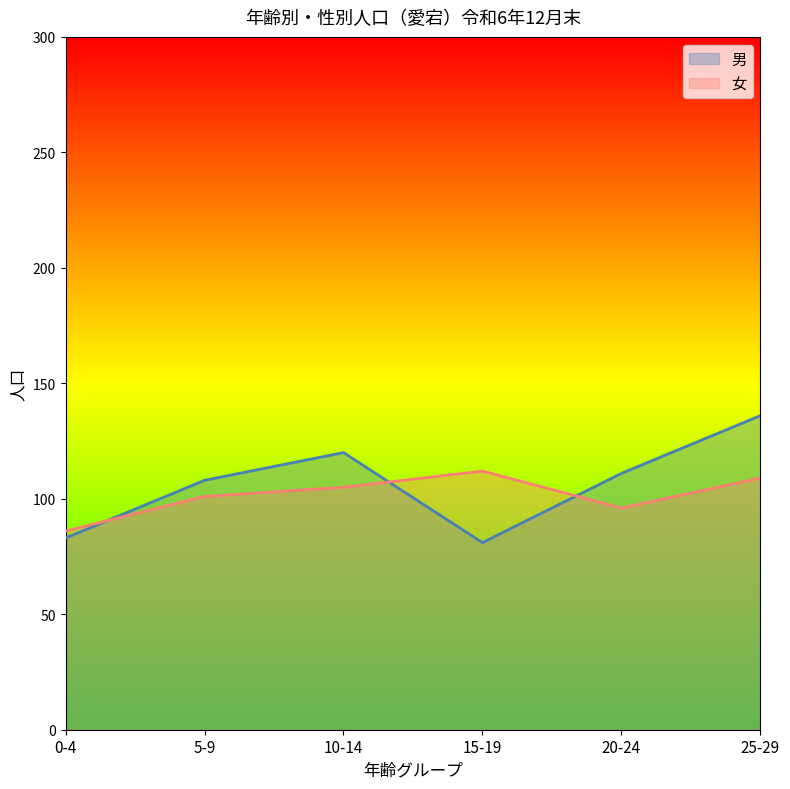

Which category has the lowest value across all series?

15-19